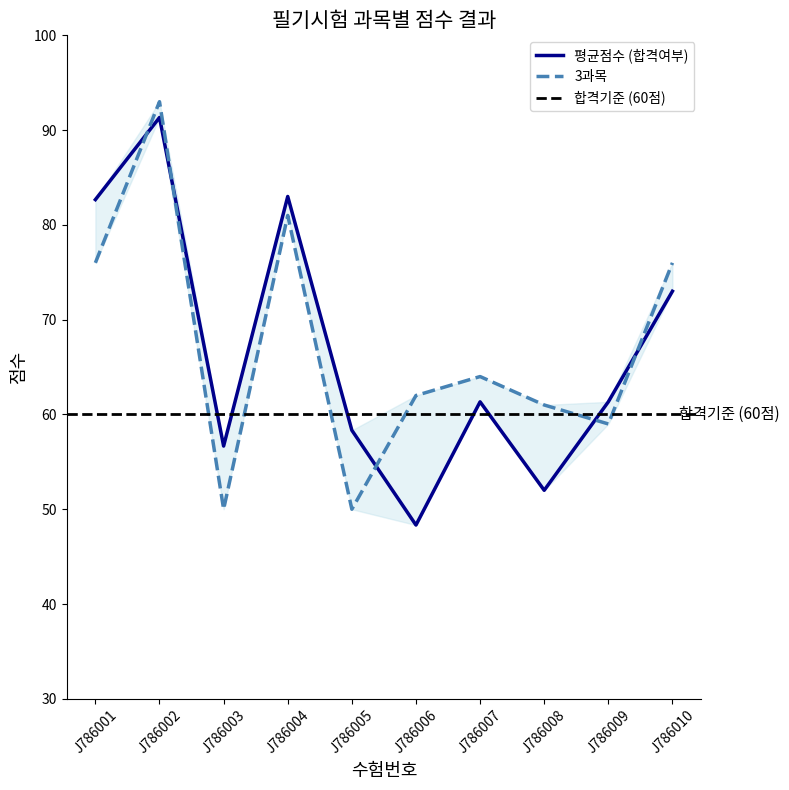

Between J786001 and J786008, which series saw the biggest shift?

평균점수 (합격여부)